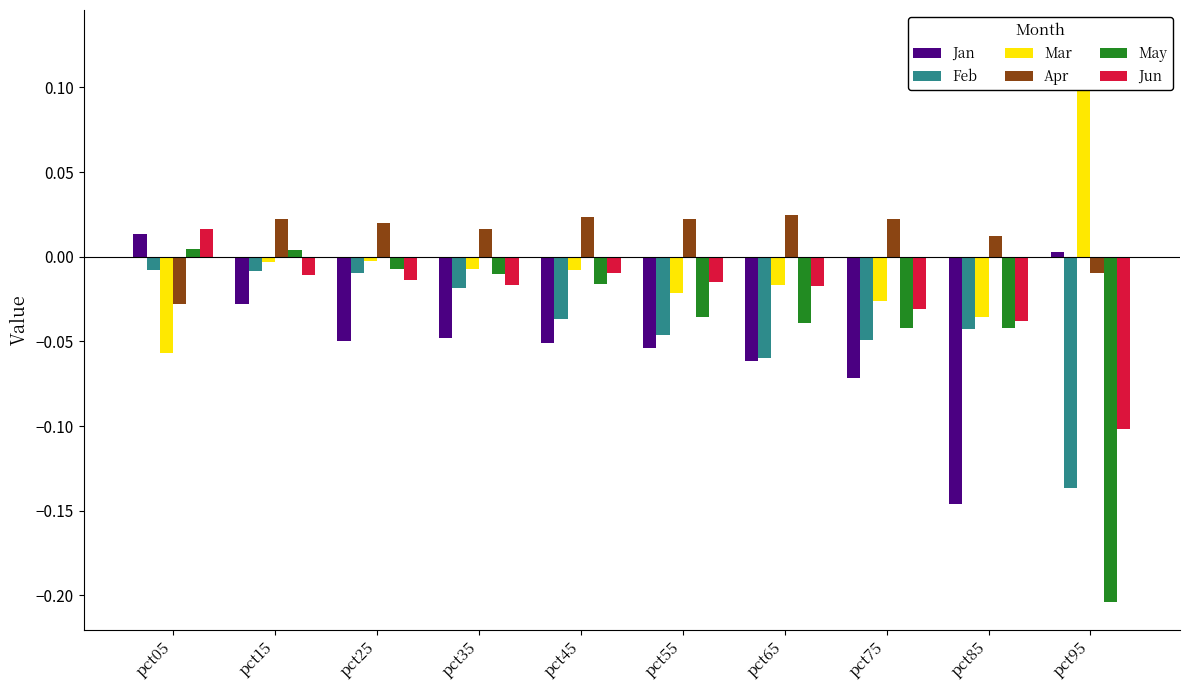

Which series has the largest range (max minus min)?

May